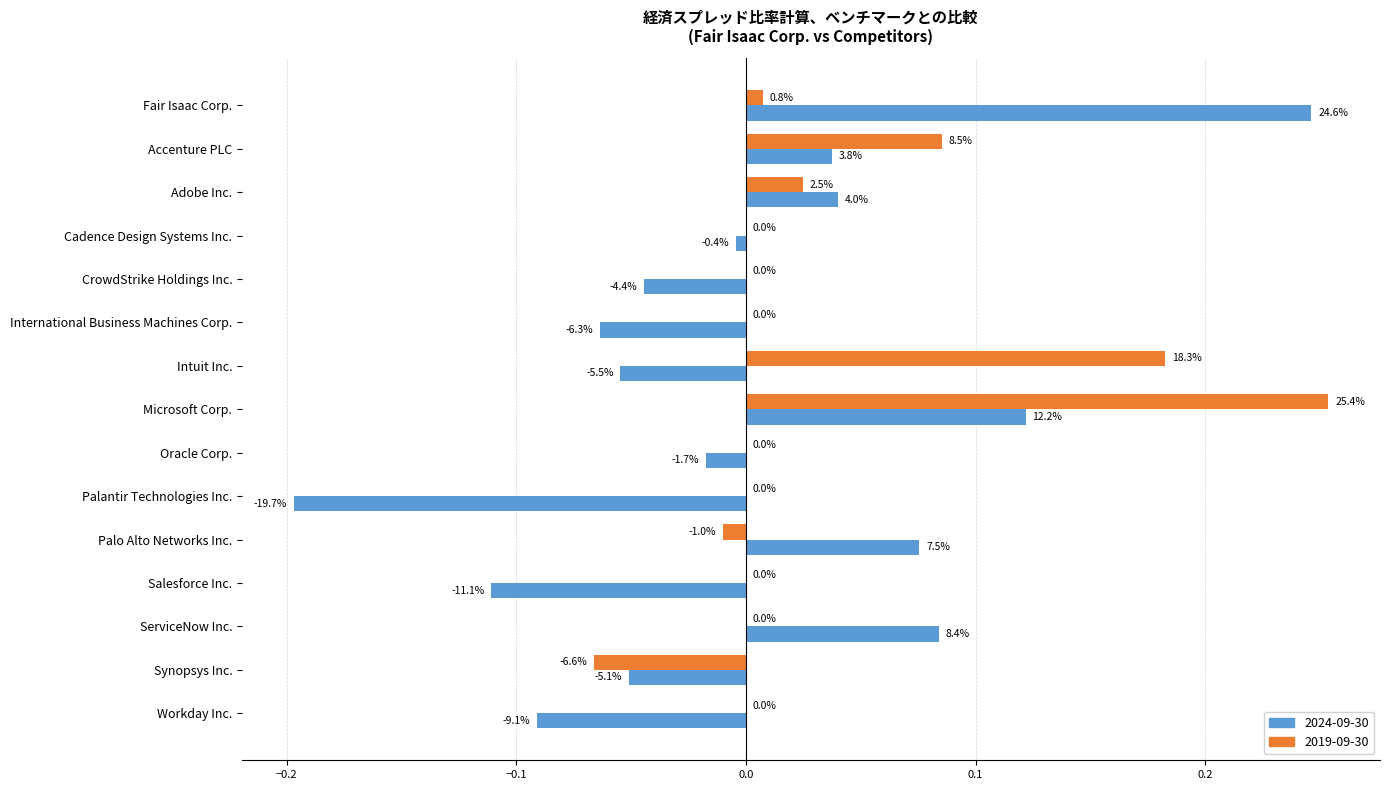

Reading left to right, what are all the values shown in this chart?

2024-09-30: 0.2	0.0	0.0	-0.0	-0.0	-0.1	-0.1	0.1	-0.0	-0.2	0.1	-0.1	0.1	-0.1	-0.1
2019-09-30: 0.0	0.1	0.0	0.0	0.0	0.0	0.2	0.3	0.0	0.0	-0.0	0.0	0.0	-0.1	0.0